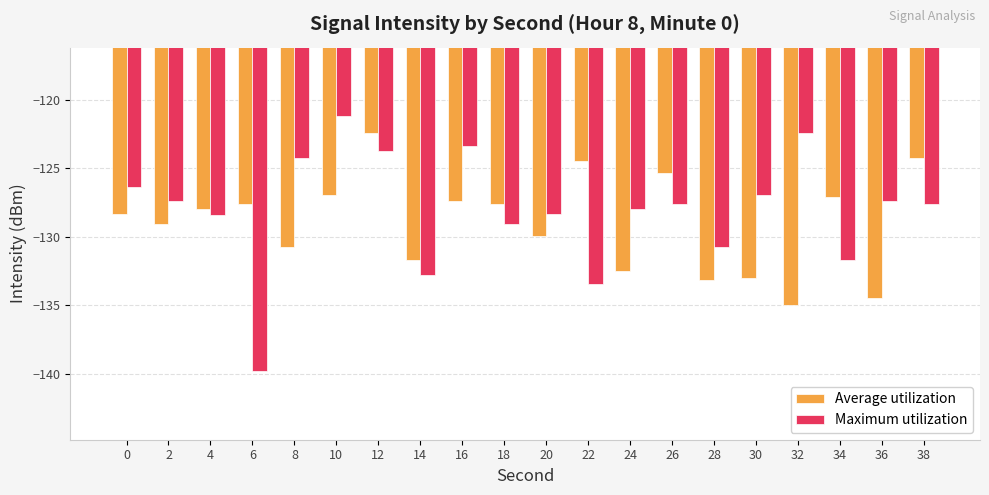

Is it true that Maximum utilization equals -126.4 at 0?

True